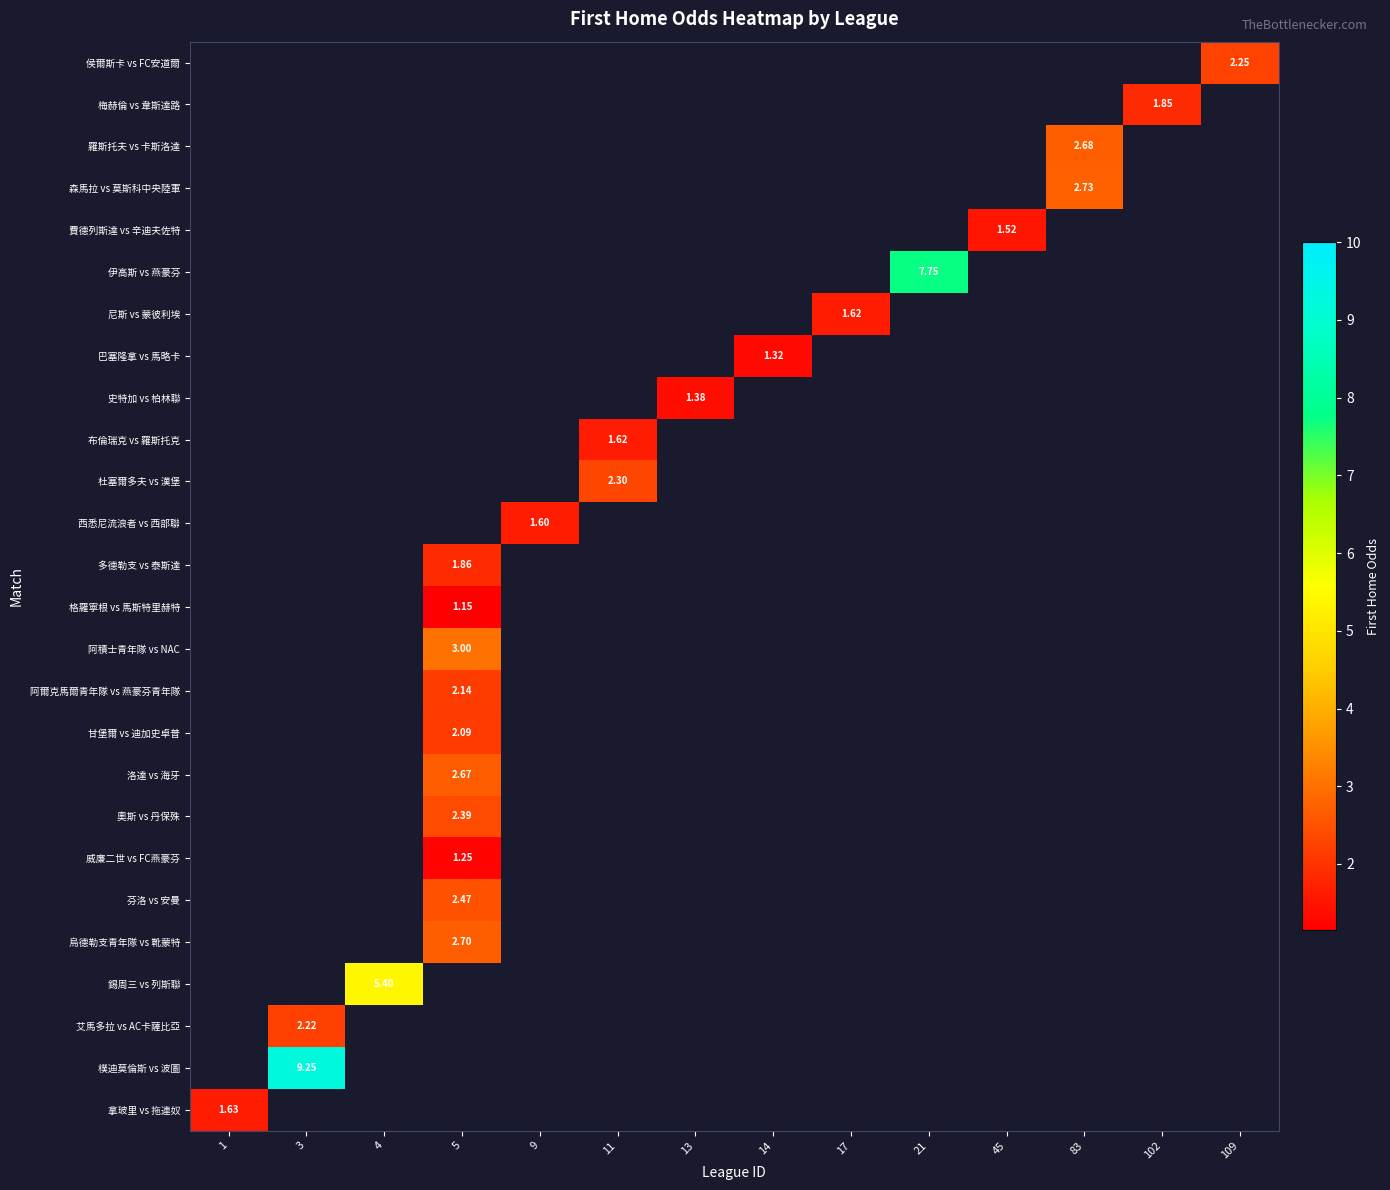

How many values in 西悉尼流浪者 vs 西部聯 are above zero?

1